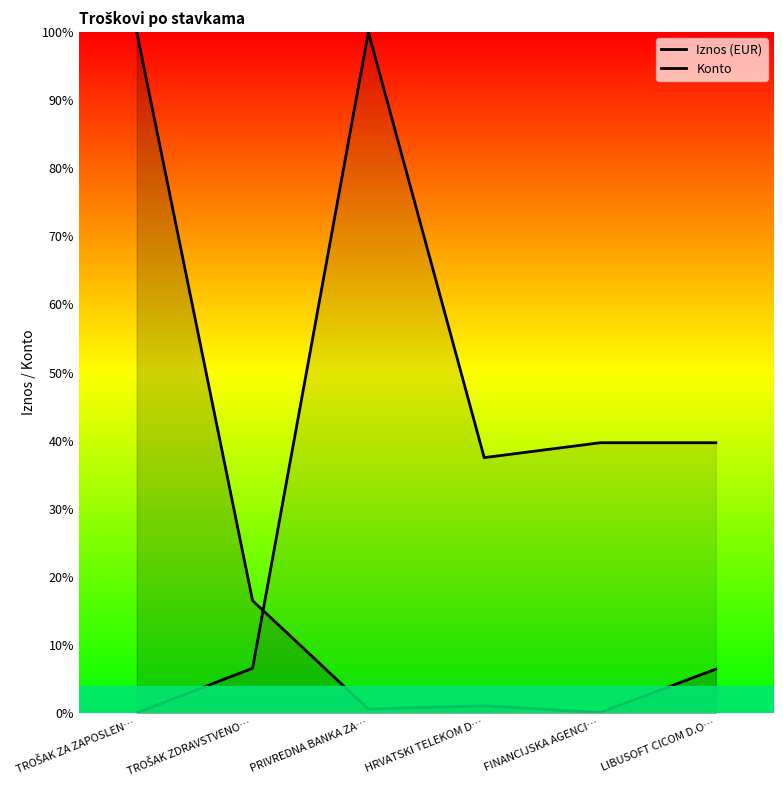

What is the label of the 5th point from the left?

FINANCIJSKA AGENCI…